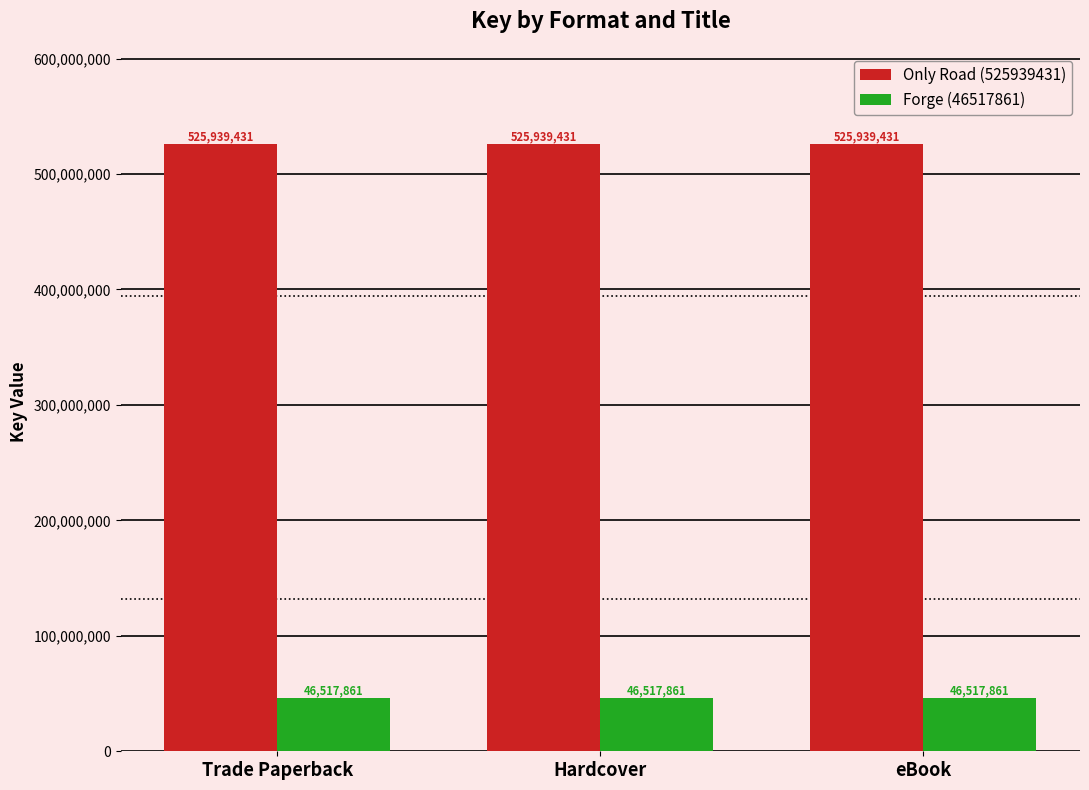

What position from the right is Trade Paperback?

3